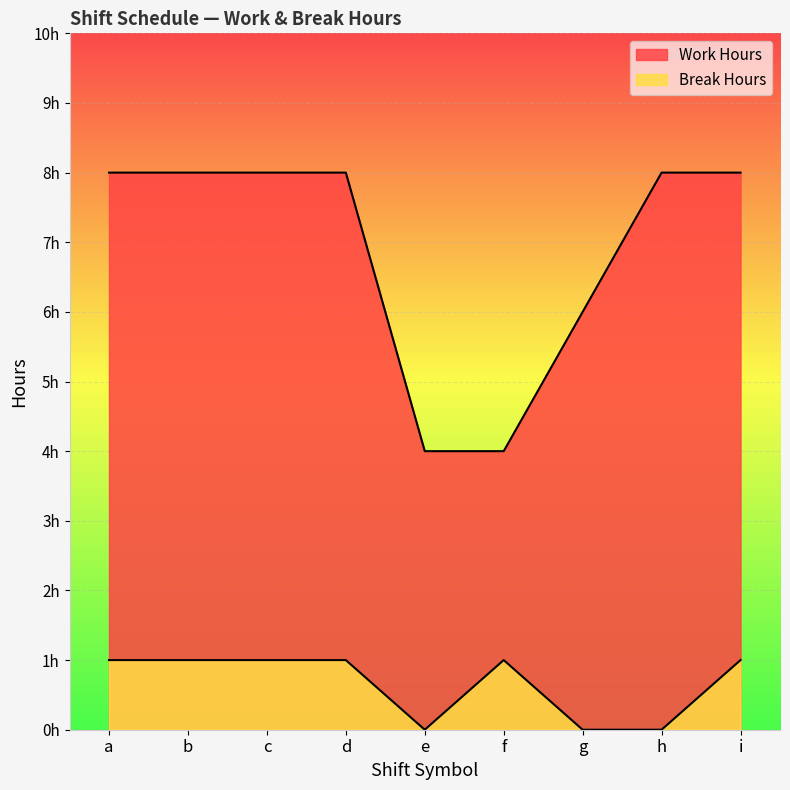

At which label is Work Hours closest to 6?

g